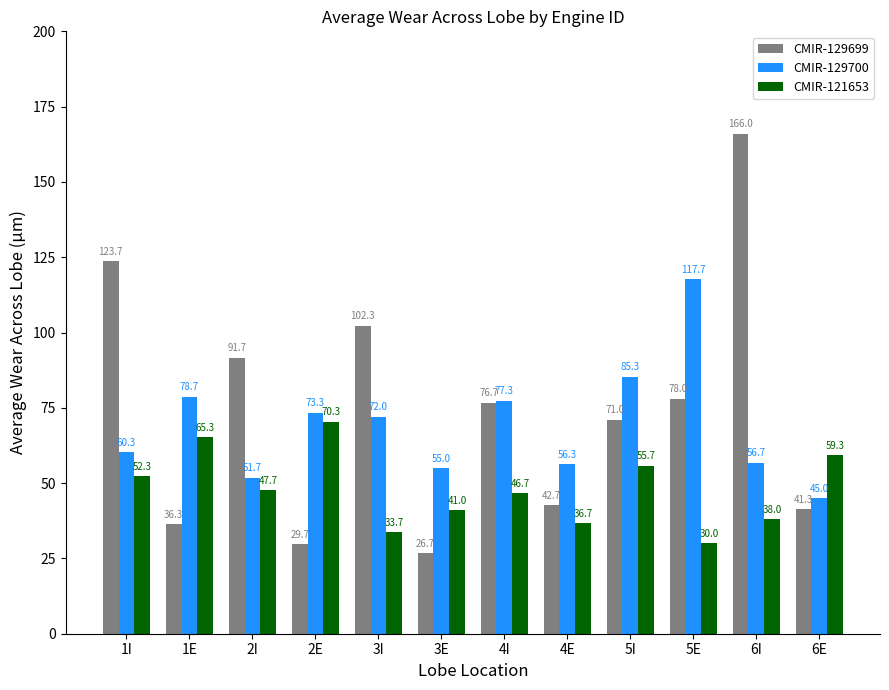

What is the label of the 8th bar from the right?

3I